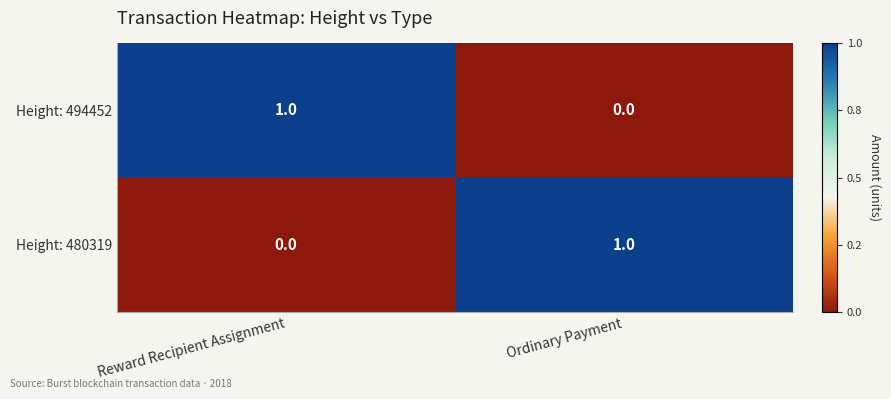

Is it true that Height: 494452 equals 0 at Ordinary Payment?

True